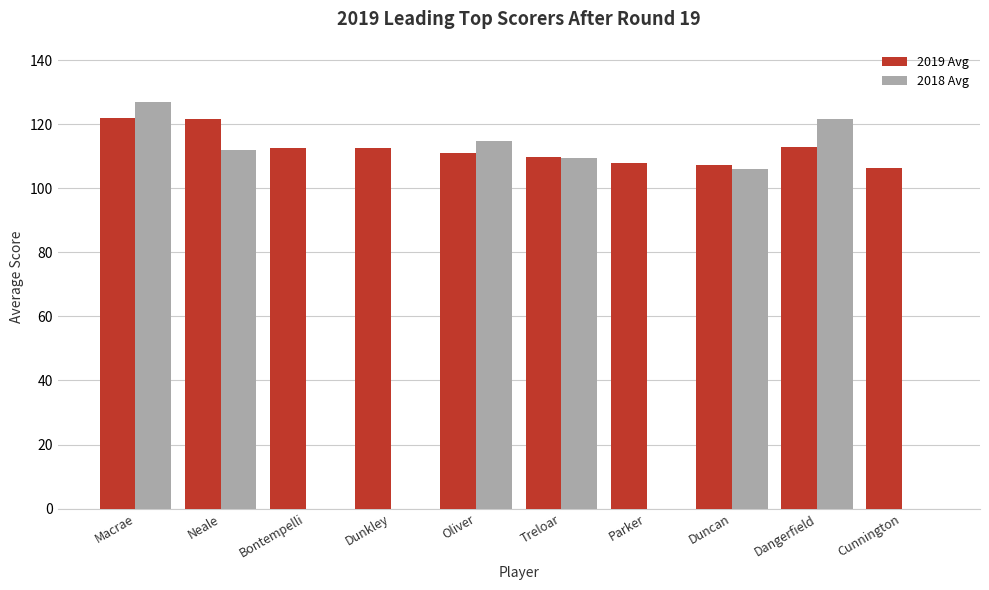

What is the sum of all 2019 Avg values?

1124.5